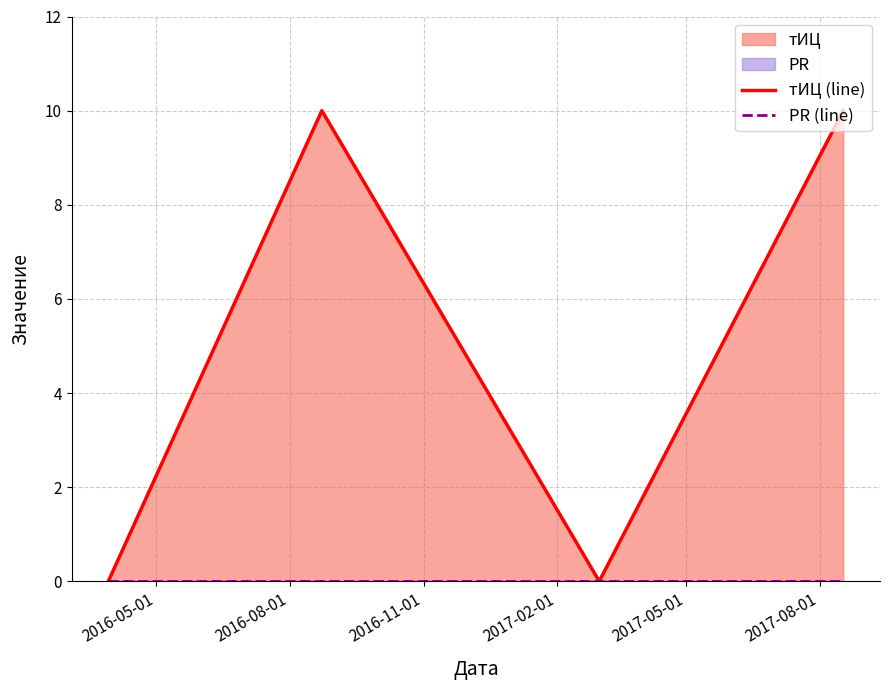

True or false: PR (line) and тИЦ (line) intersect in this chart.

False